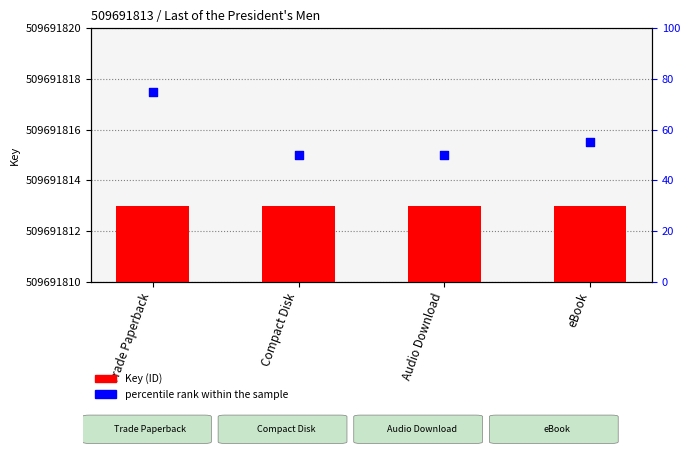

Is the value of percentile rank within the sample at eBook greater than the value of Key (ID) at Trade Paperback?

No